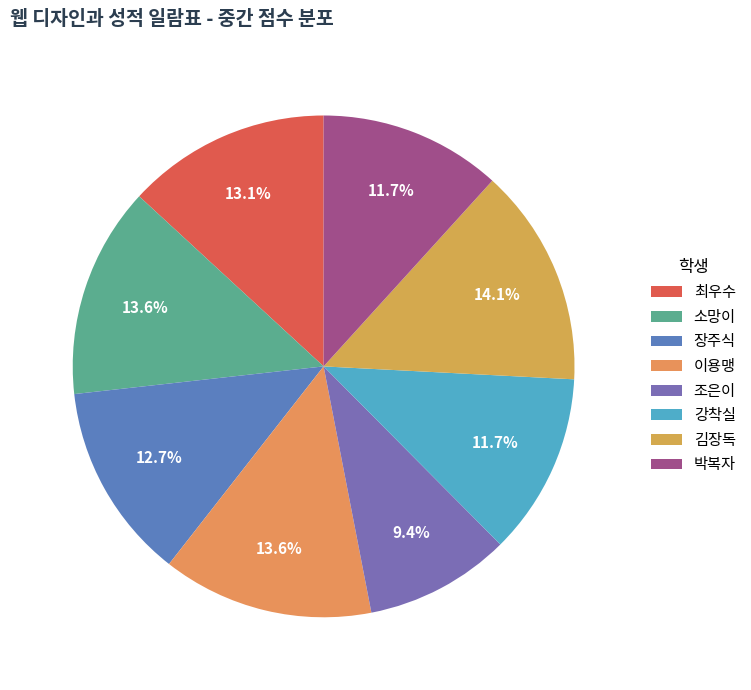

What is the ratio of the value at 최우수 to the value at 김장독?

0.9